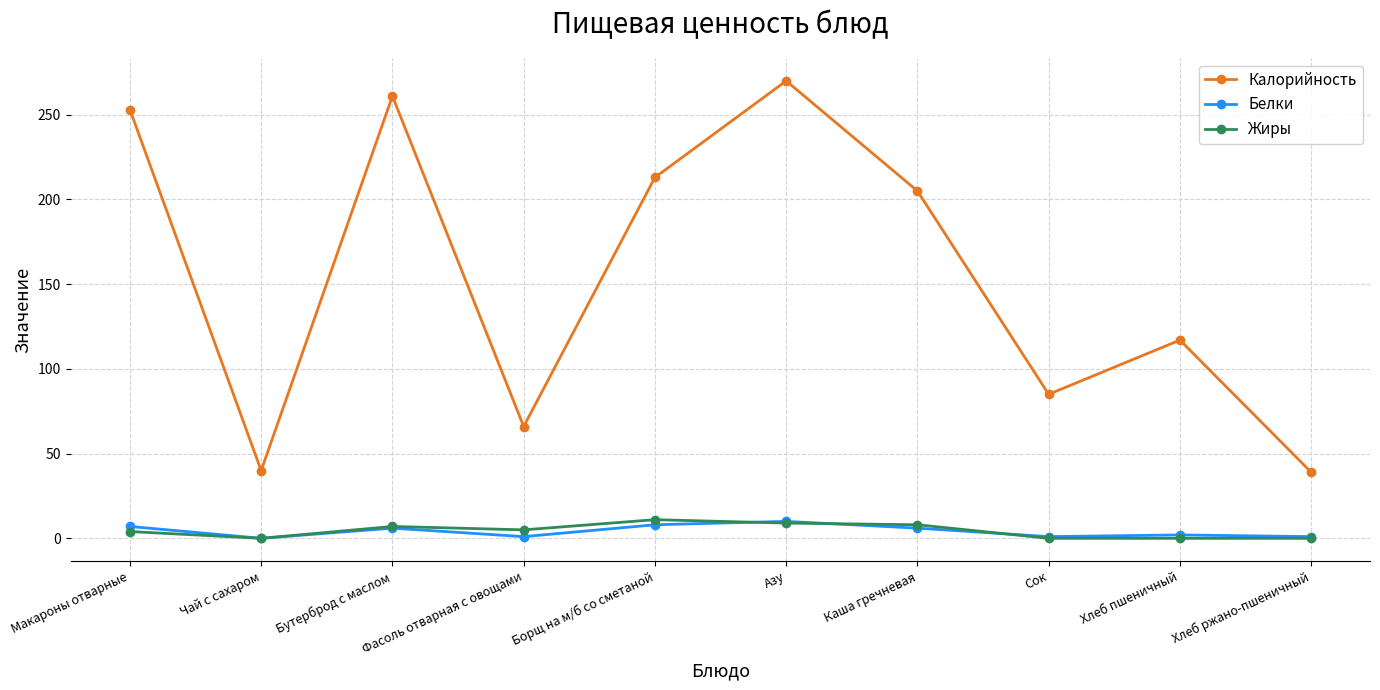

How many interior local peaks does the Калорийность series have?

3